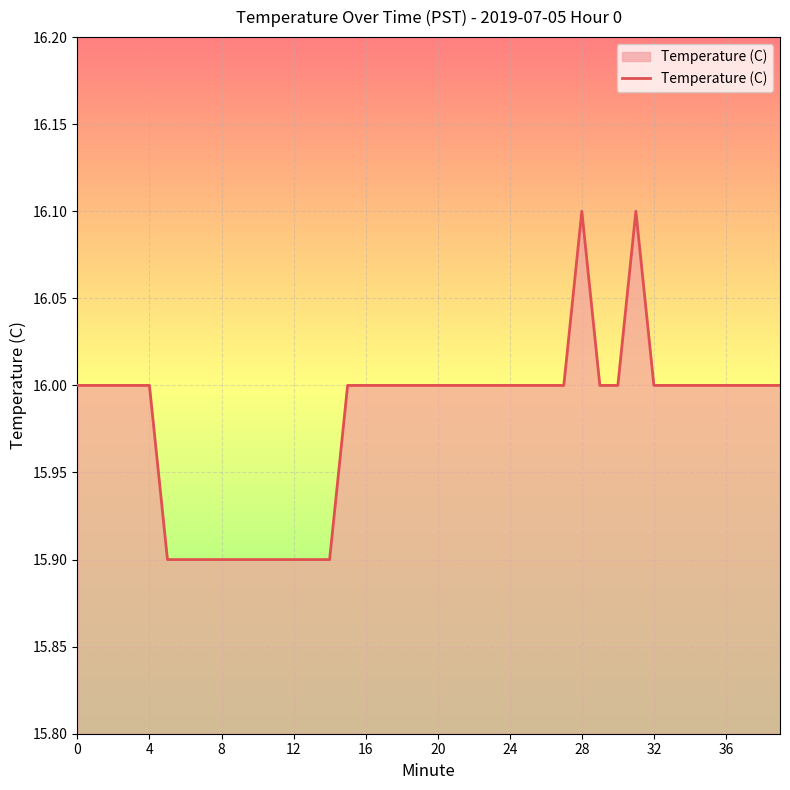

What is the maximum value shown in the chart?

16.1